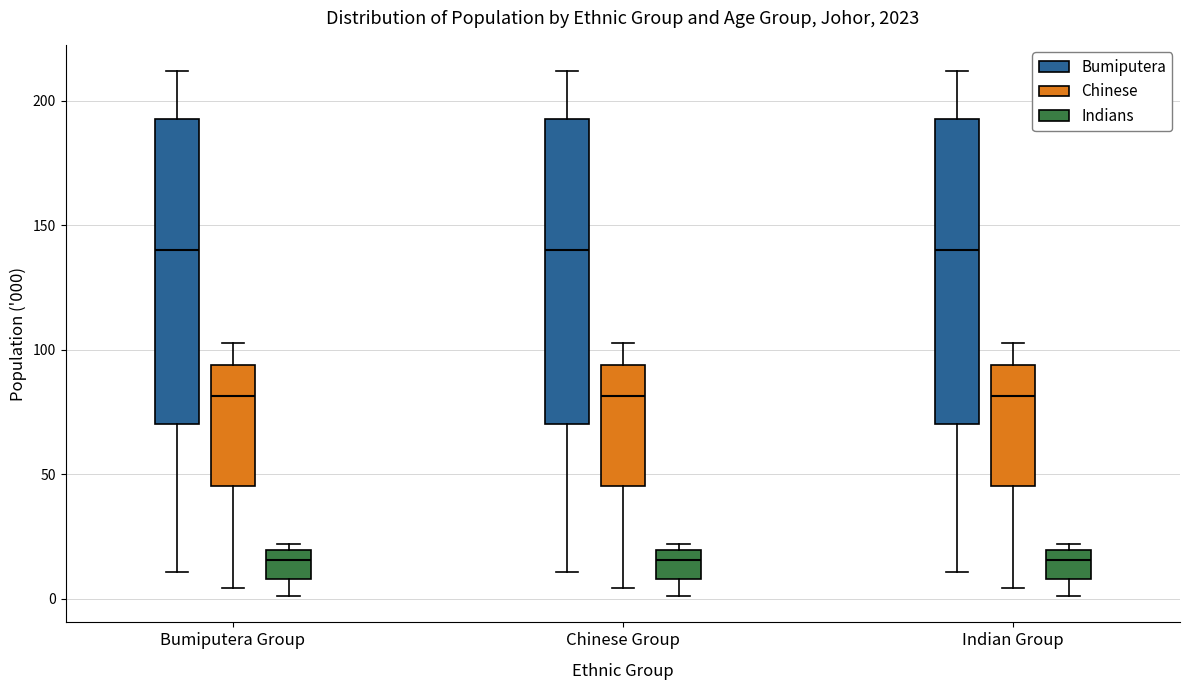

Where does the lower whisker of the box for Bumiputera Group (Indians) end on the y-axis? The values are not printed on the chart, so give them approximately, as read against the axis.

0